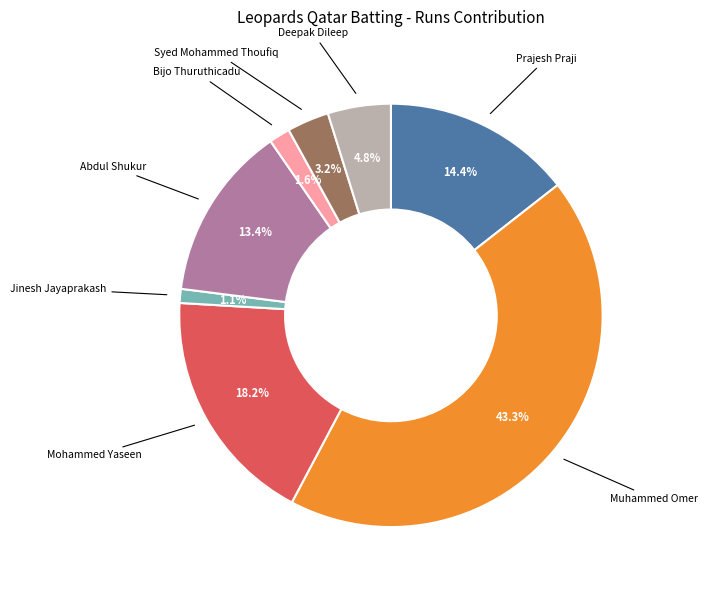

Is there any slice that represents more than half of the pie?

No